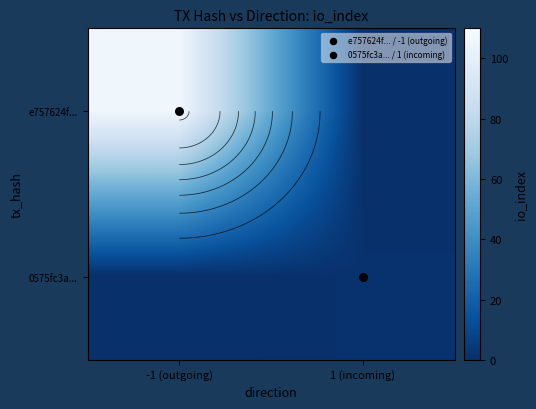

Rank the series at 1 (incoming) from lowest to highest value.

e757624f..., 0575fc3a...